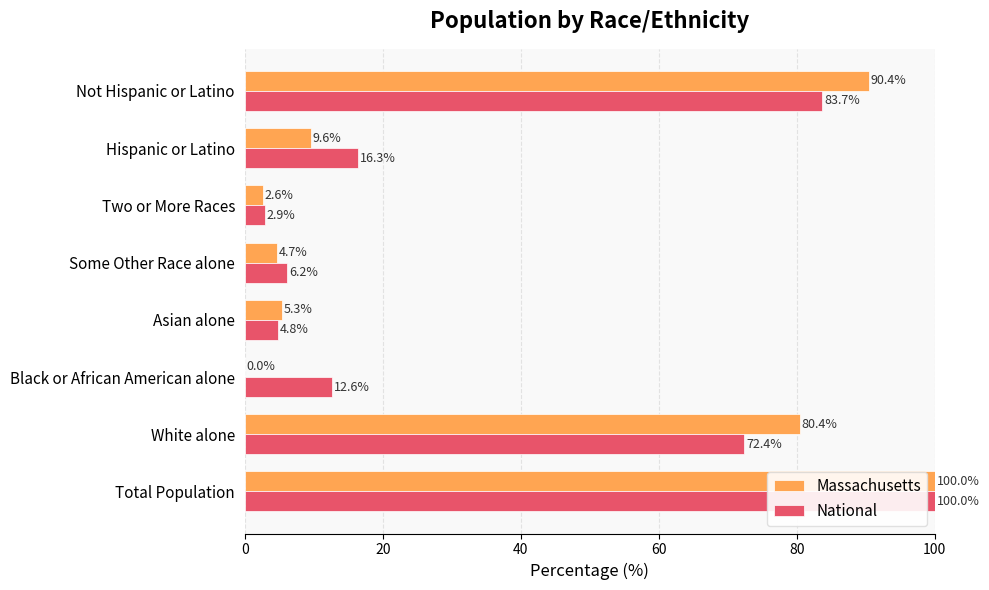

What is the sum of all Massachusetts values?

293.0